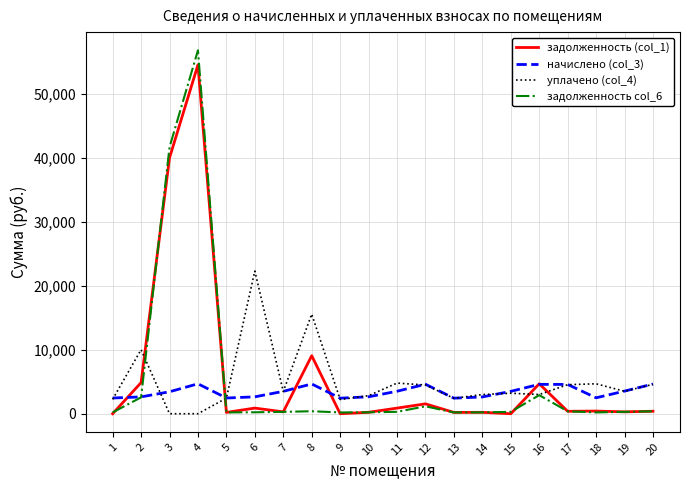

The value of задолженность col_6 at 3 is 18703.0. True or false?

False